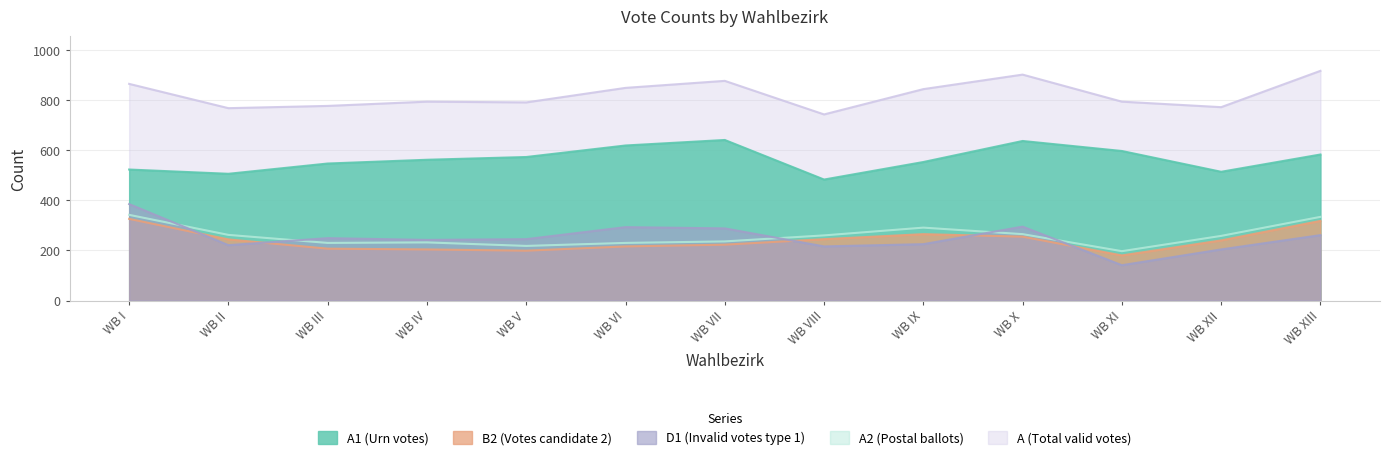

In A2, how many points are higher than both neighbors (excluding endpoints)?

2